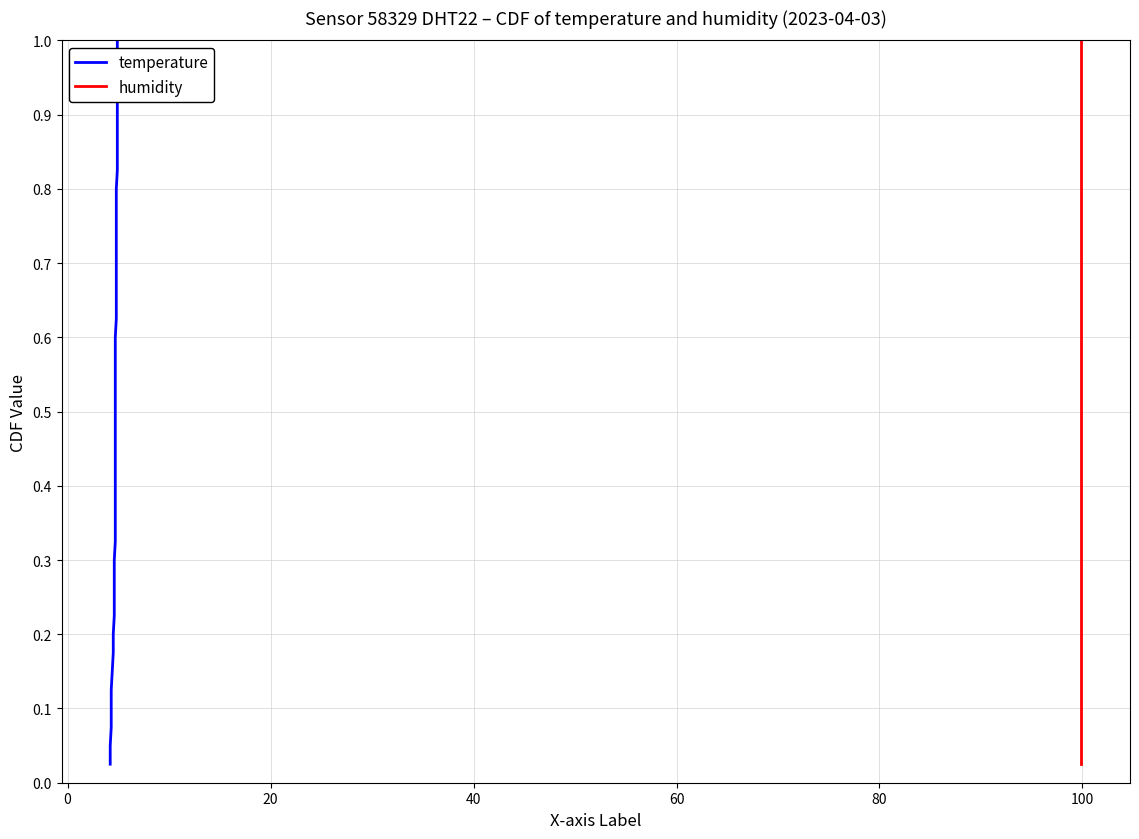

What are all the series names shown in the legend?

temperature, humidity